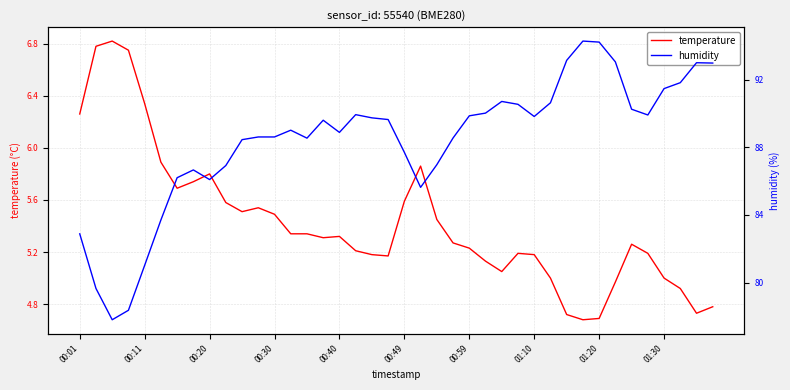

The value of temperature at 01:10 is 5.2. True or false?

True